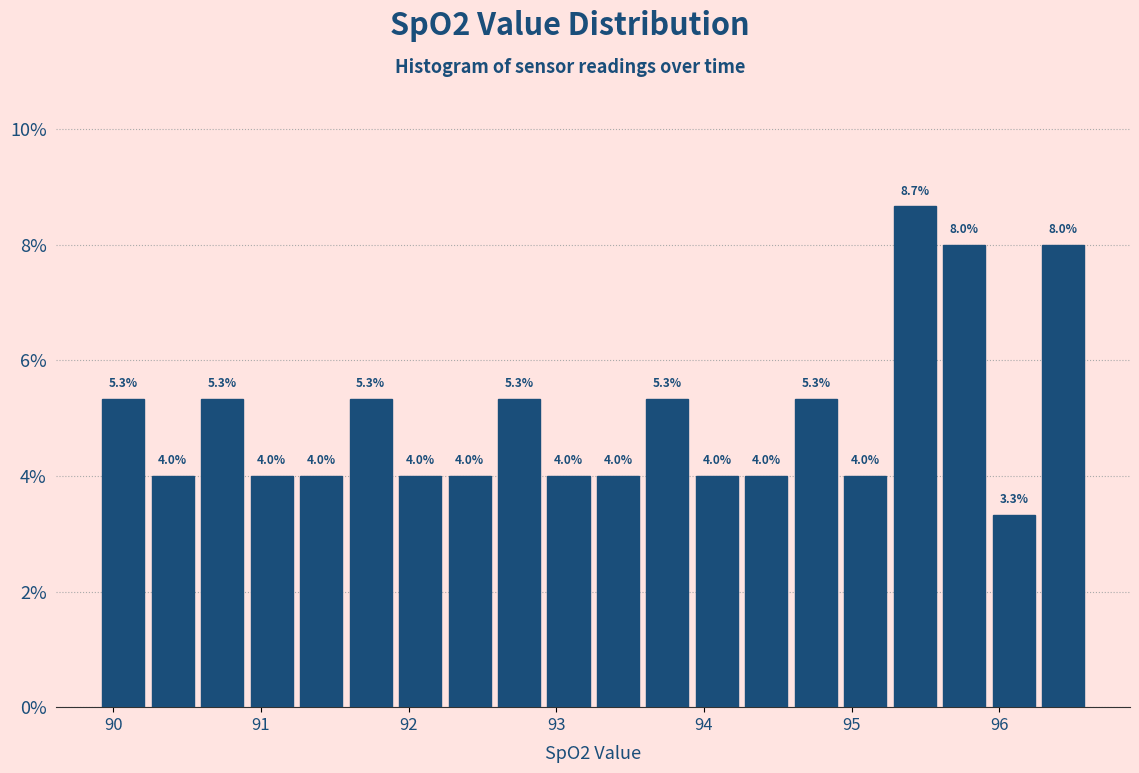

Read against the x-axis, roughly where is the centre of the tallest bar?

95.4